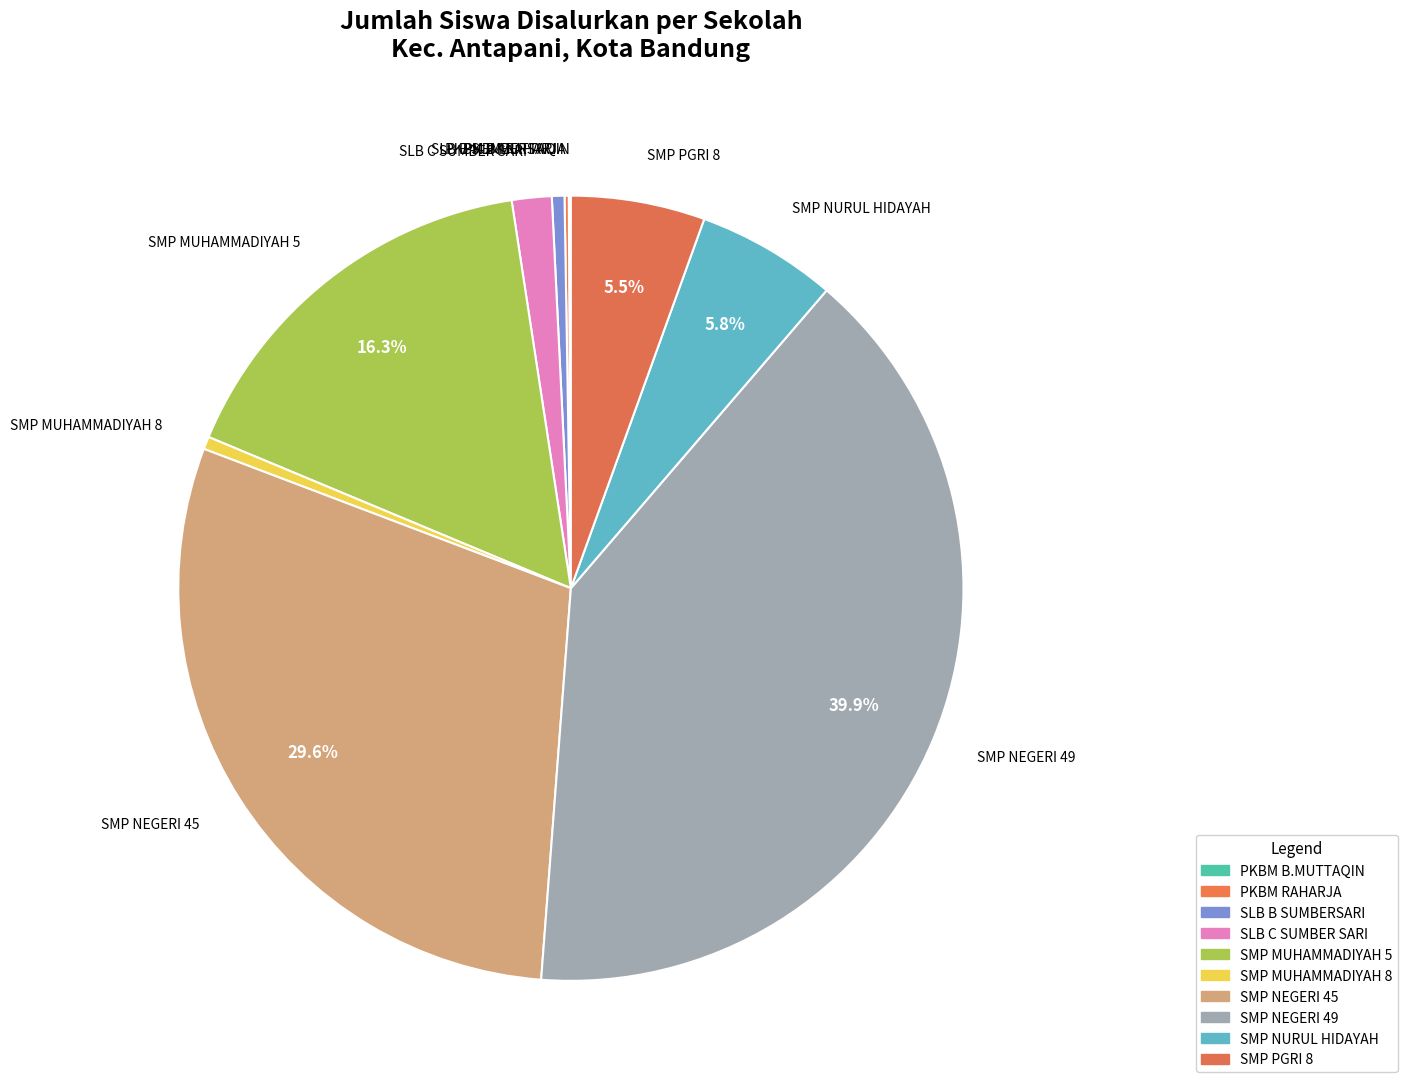

To the nearest percent, what is the average slice percentage?

10%